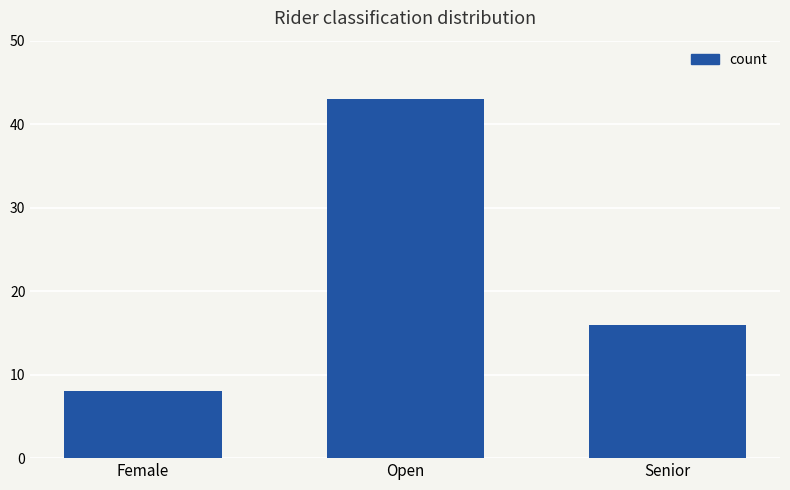

List the labels in order of value, largest first.

Open, Senior, Female